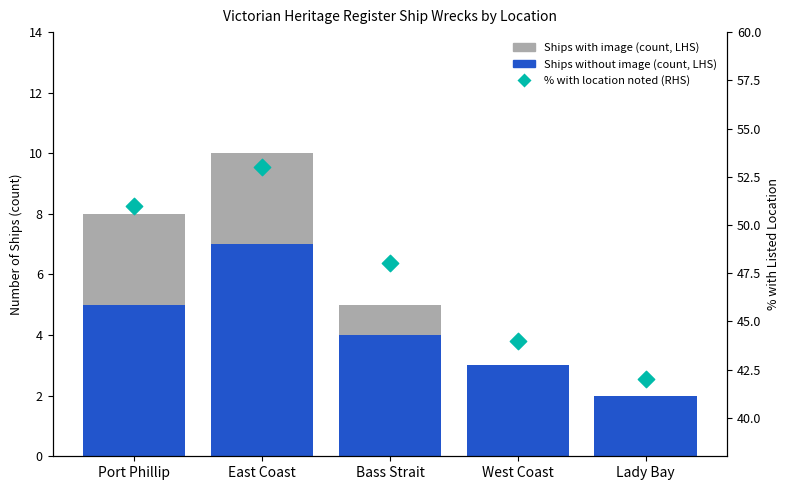

At how many categories does at least one series exceed 18?

5